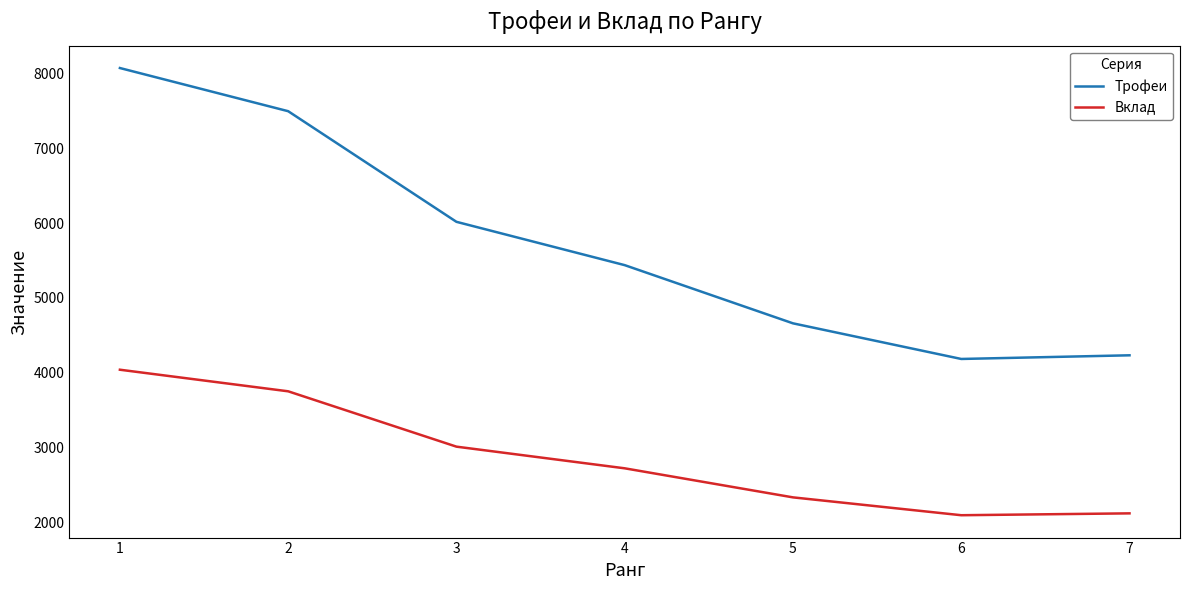

True or false: Вклад and Трофеи cross at least once.

False